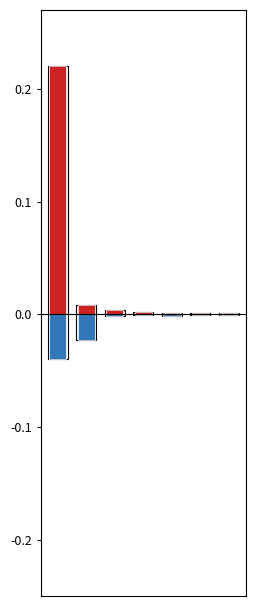

Rank the series by their average value, from lowest to highest.

deleted-domains-nograce, net-adds-1-yr